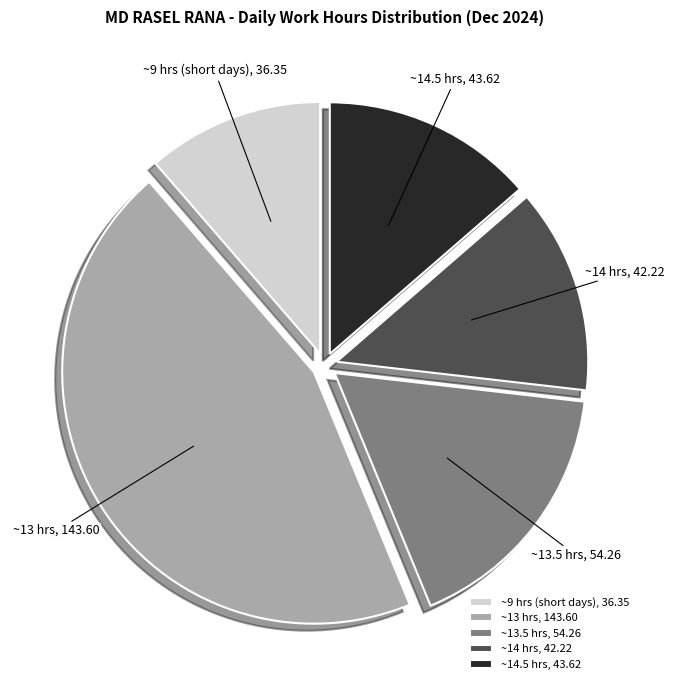

True or false: ~14 hrs accounts for 27% of the total.

False